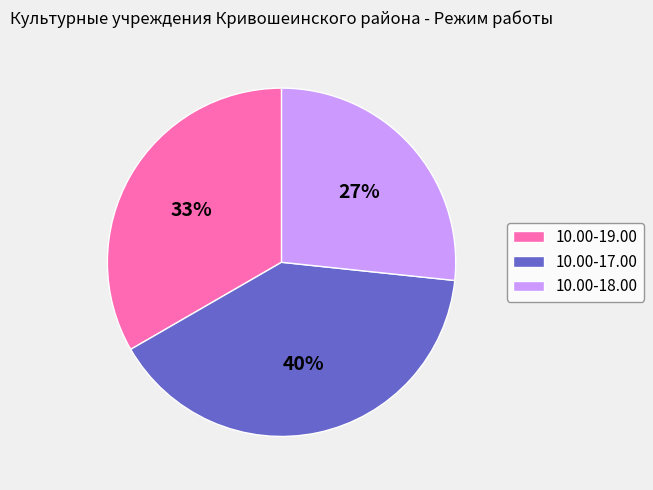

Is there any slice that represents more than half of the pie?

No